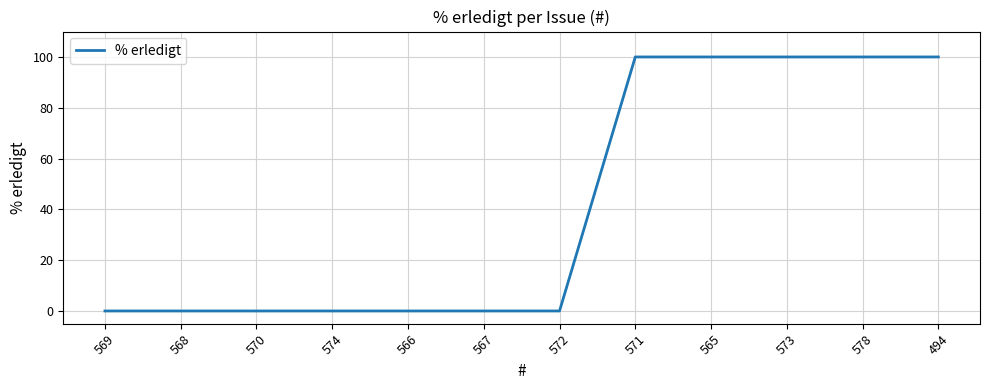

How many lines are shown in the chart?

1